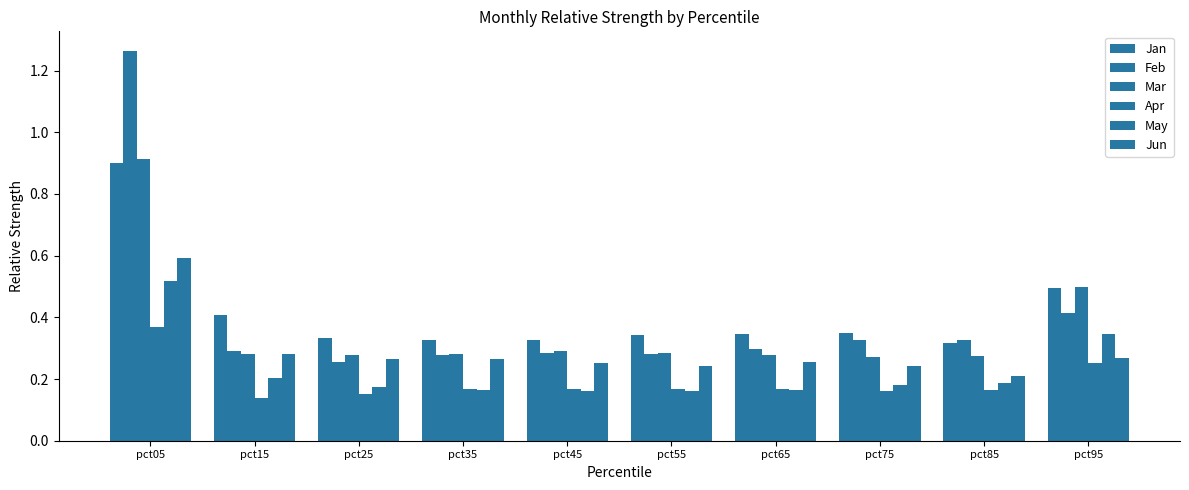

List the labels in order of May value, largest first.

pct05, pct95, pct15, pct85, pct75, pct25, pct35, pct65, pct45, pct55